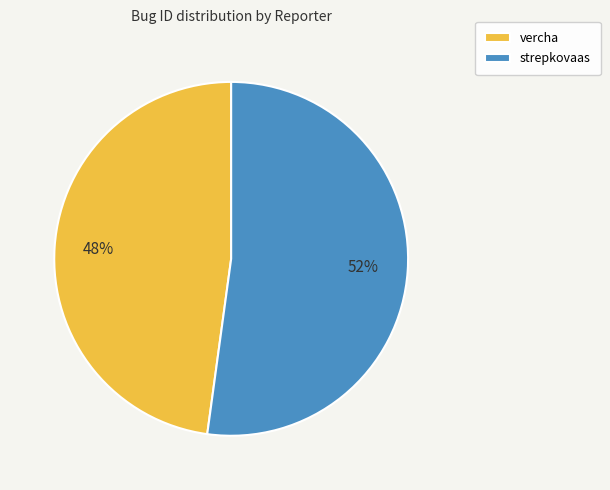

What is the largest slice in the pie chart?

strepkovaas